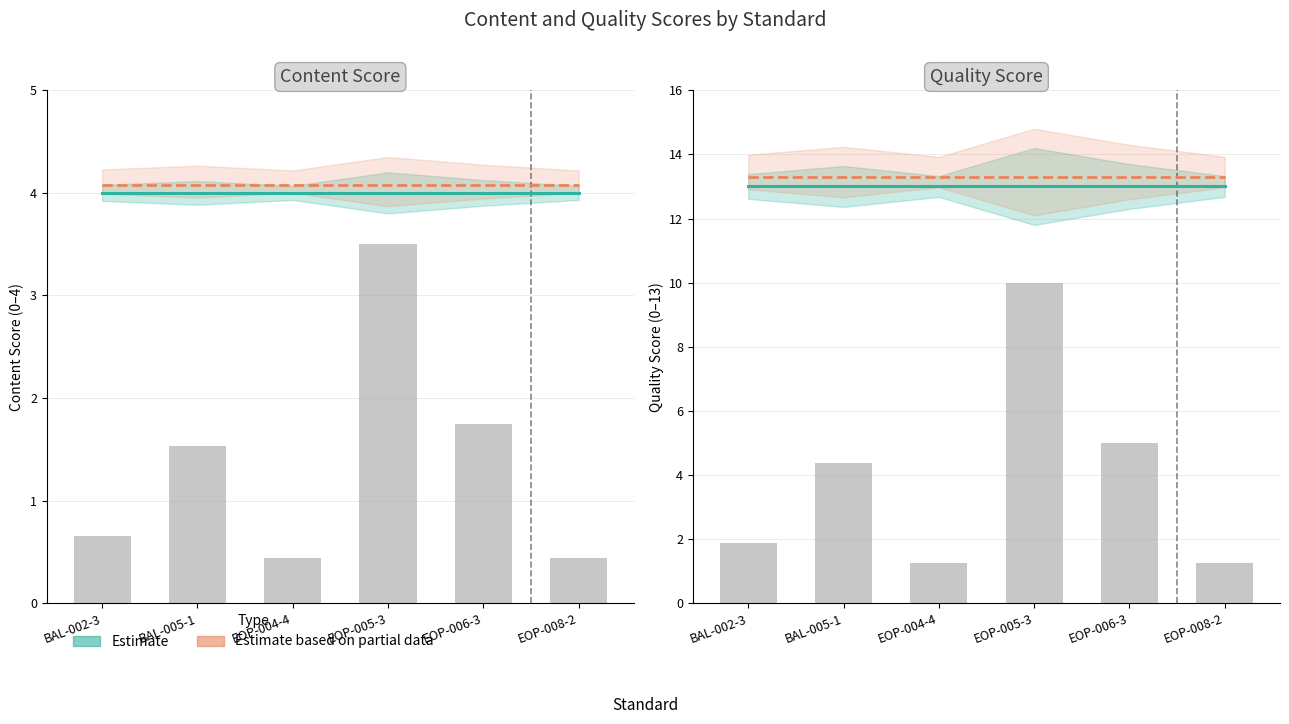

What is the difference between the maximum and minimum values in the Requirement Count (scaled) series?

8.8